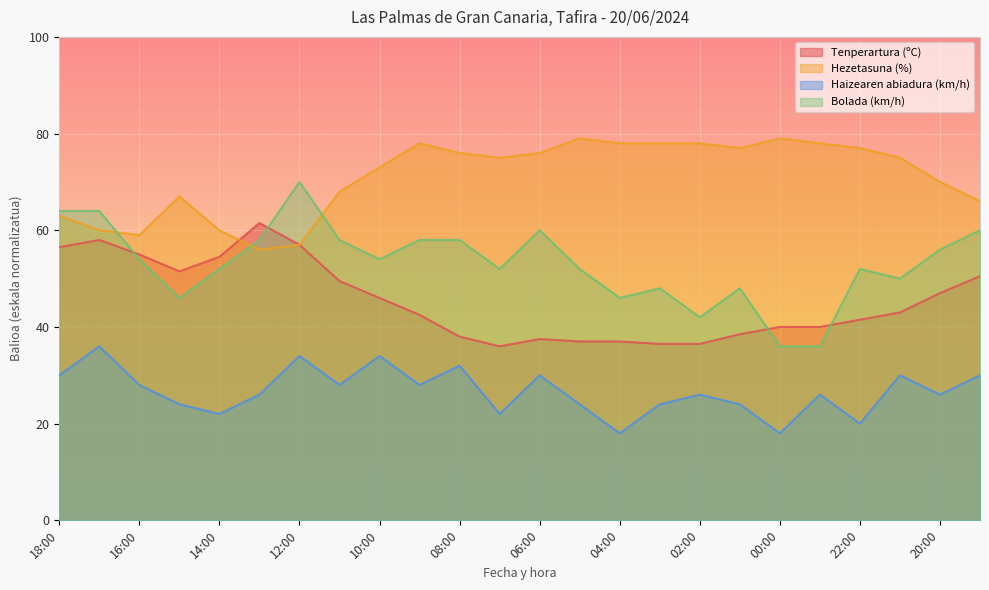

Where is the first local minimum for Haizearen abiadura (km/h)?

14:00